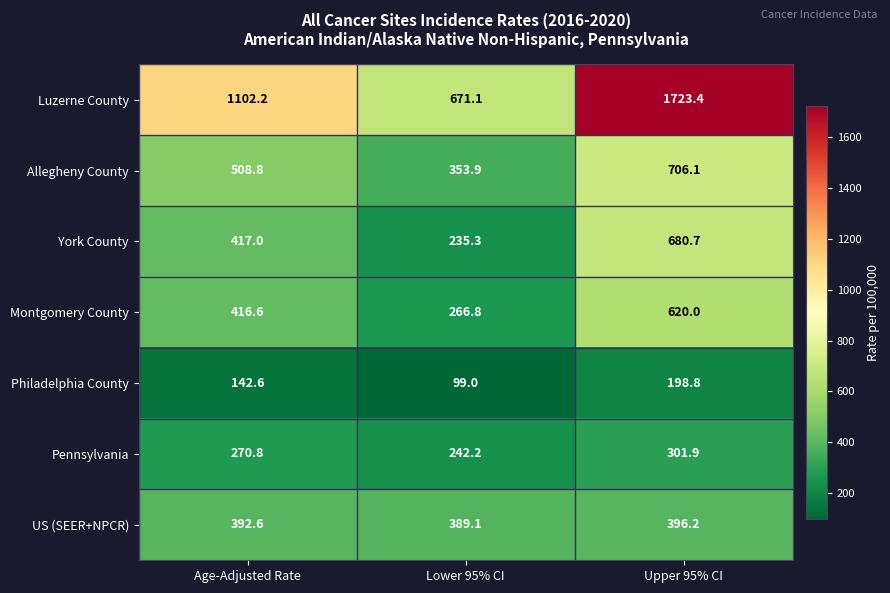

What is the minimum value shown in the chart?

99.0